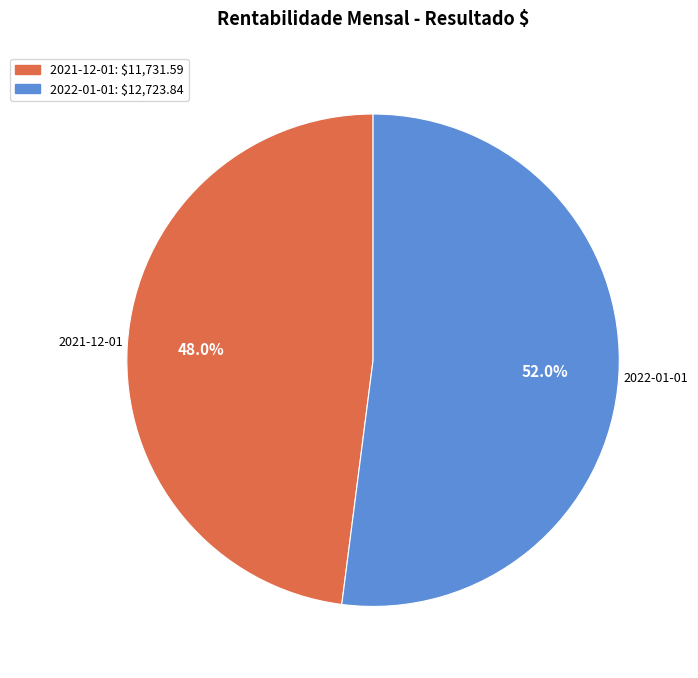

True or false: 2022-01-01 accounts for 64% of the total.

False